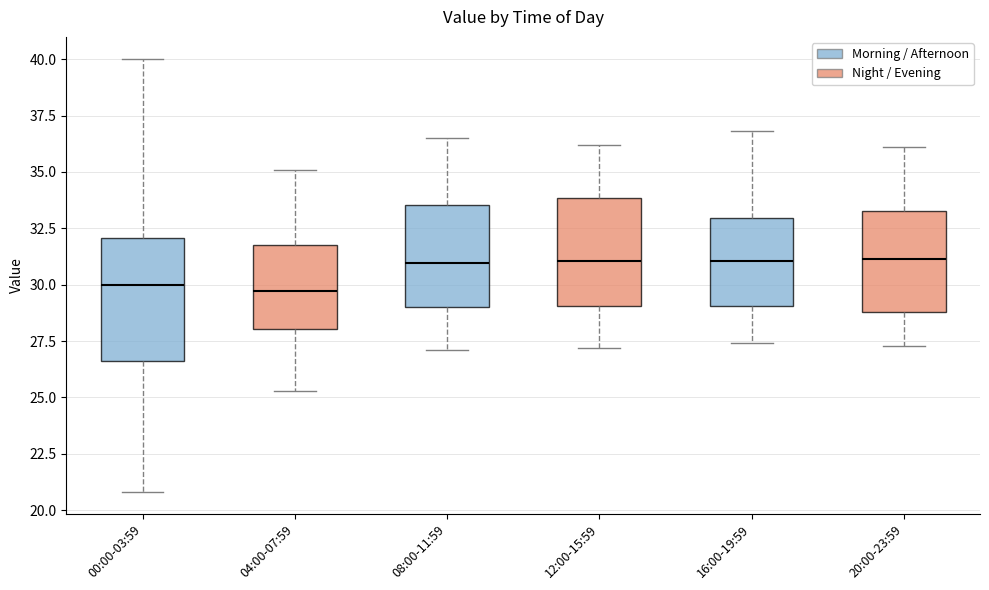

Reading left to right, transcribe this box plot: for each box, give where its median line is, the range the box spans, and where its two whiskers end, as read against the y-axis. The values are not printed on the chart, so give them approximately, as read against the axis.

00:00-03:59: median 30.0, box 26.5 to 32.0, whiskers 21.0 to 40.0
04:00-07:59: median 29.5, box 28.0 to 32.0, whiskers 25.5 to 35.0
08:00-11:59: median 31.0, box 29.0 to 33.5, whiskers 27.0 to 36.5
12:00-15:59: median 31.0, box 29.0 to 34.0, whiskers 27.0 to 36.0
16:00-19:59: median 31.0, box 29.0 to 33.0, whiskers 27.5 to 37.0
20:00-23:59: median 31.0, box 29.0 to 33.5, whiskers 27.5 to 36.0